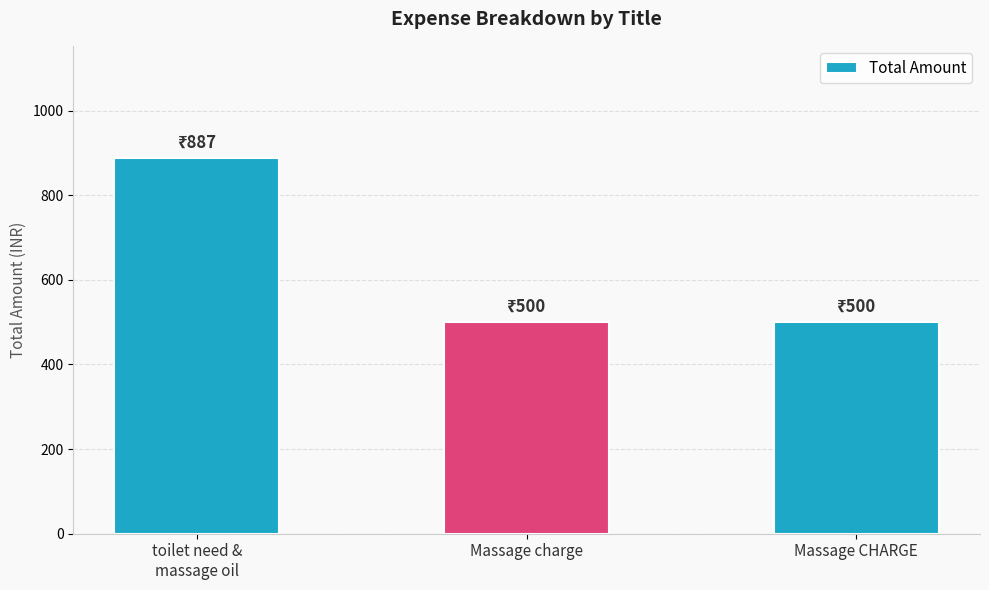

What is the sum of all values?

1887